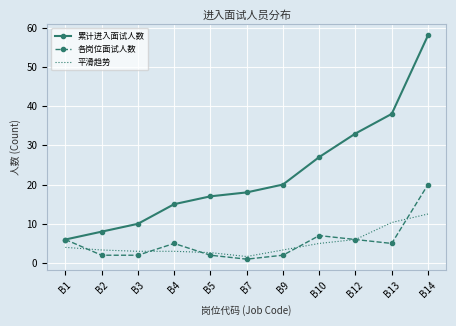

Rank the series at B13 from highest to lowest value.

累计进入面试人数, 平滑趋势, 各岗位面试人数